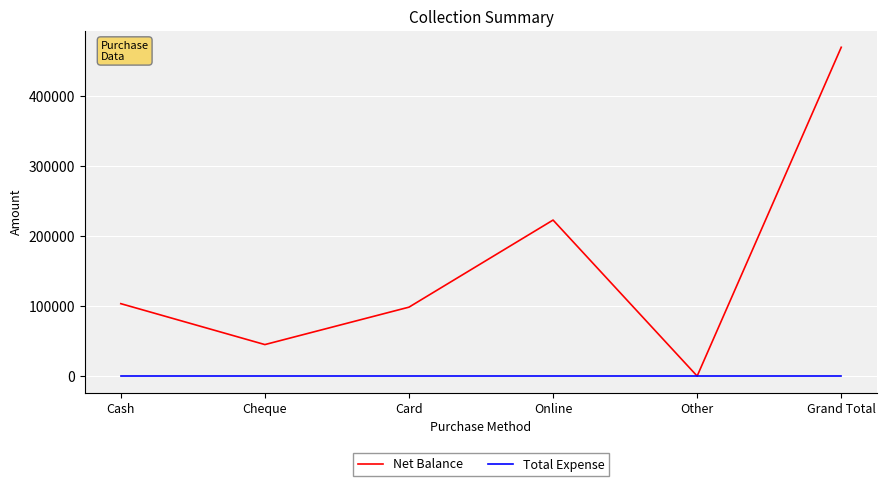

What is the spread (max minus min) of values at Grand Total?

470000